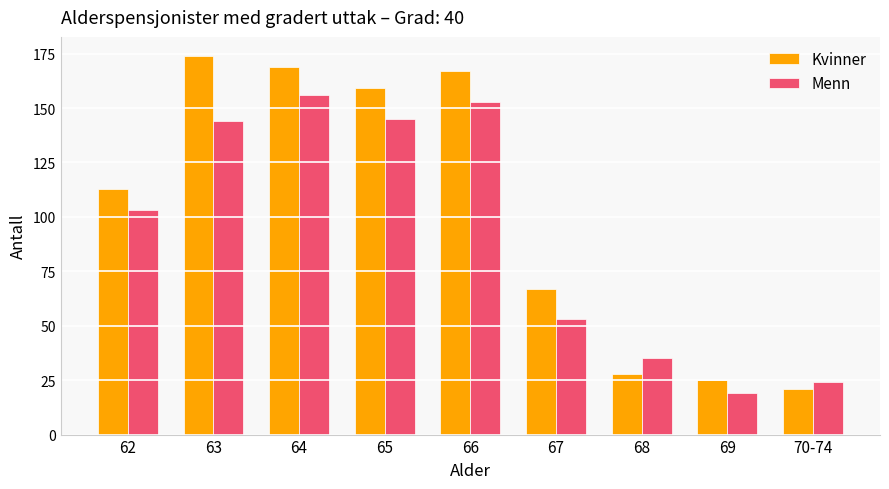

Which label corresponds to the smallest value in the chart?

69